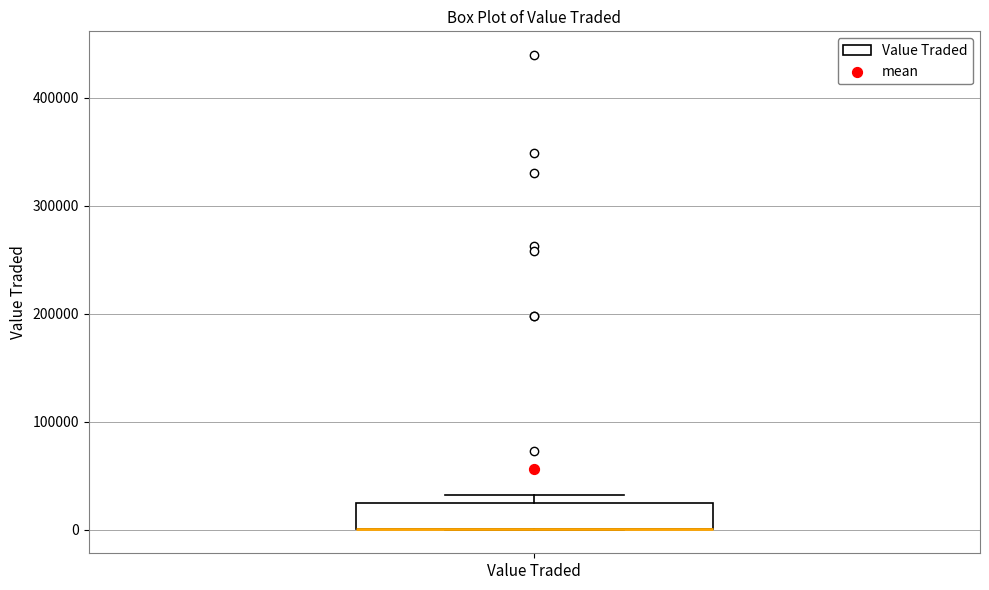

Where is the upper edge of the box for Value Traded on the y-axis? The values are not printed on the chart, so give them approximately, as read against the axis.

20000